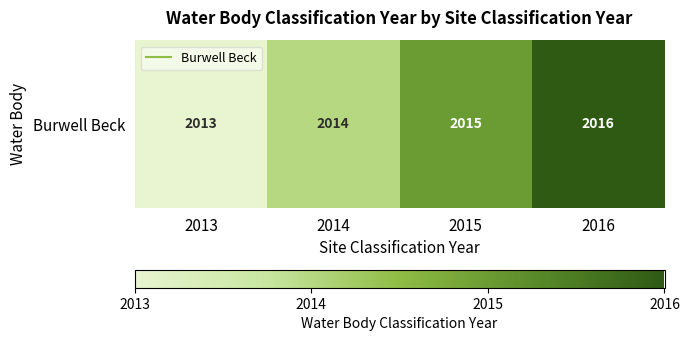

How many data points are above 2015?

1